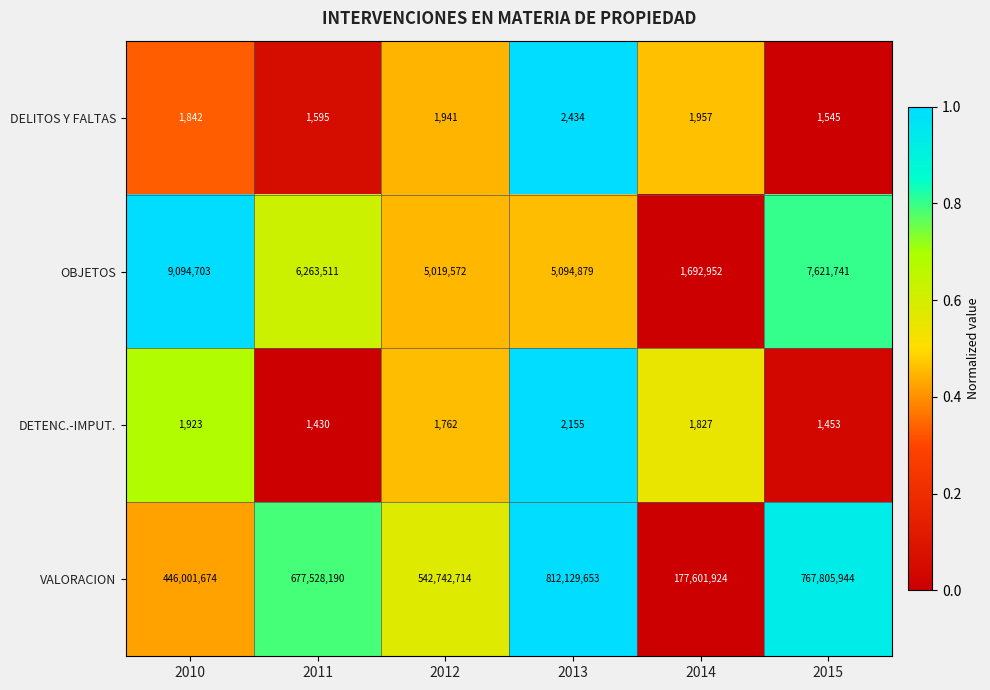

Reading left to right, transcribe all the data shown in this chart.

DELITOS Y FALTAS: 1842	1595	1941	2434	1957	1545
OBJETOS: 9094703	6263511	5019572	5094879	1692952	7621741
DETENC.-IMPUT.: 1923	1430	1762	2155	1827	1453
VALORACION: 446001674	677528190	542742714	812129653	177601924	767805944